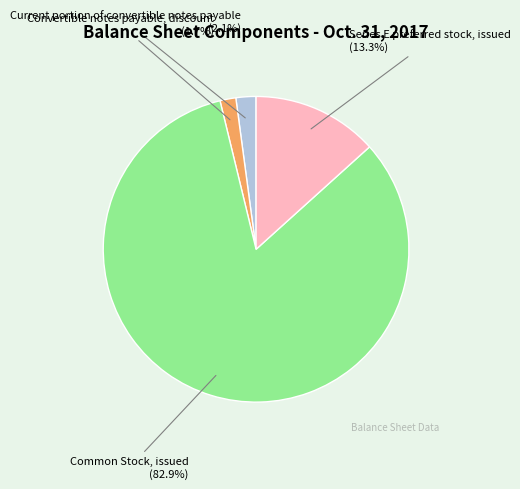

Count the number of slices in the pie.

4